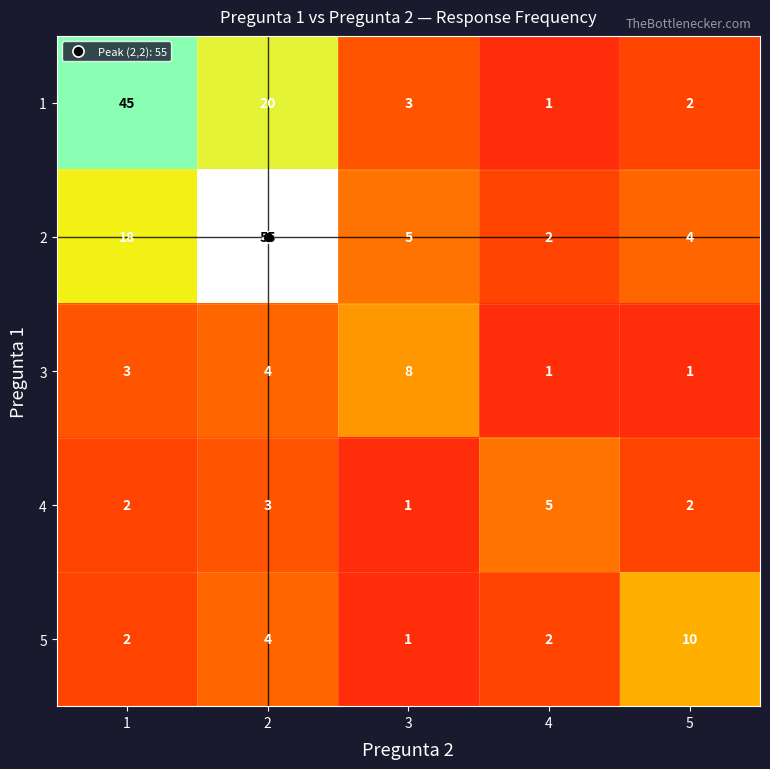

Which series has the largest range (max minus min)?

2